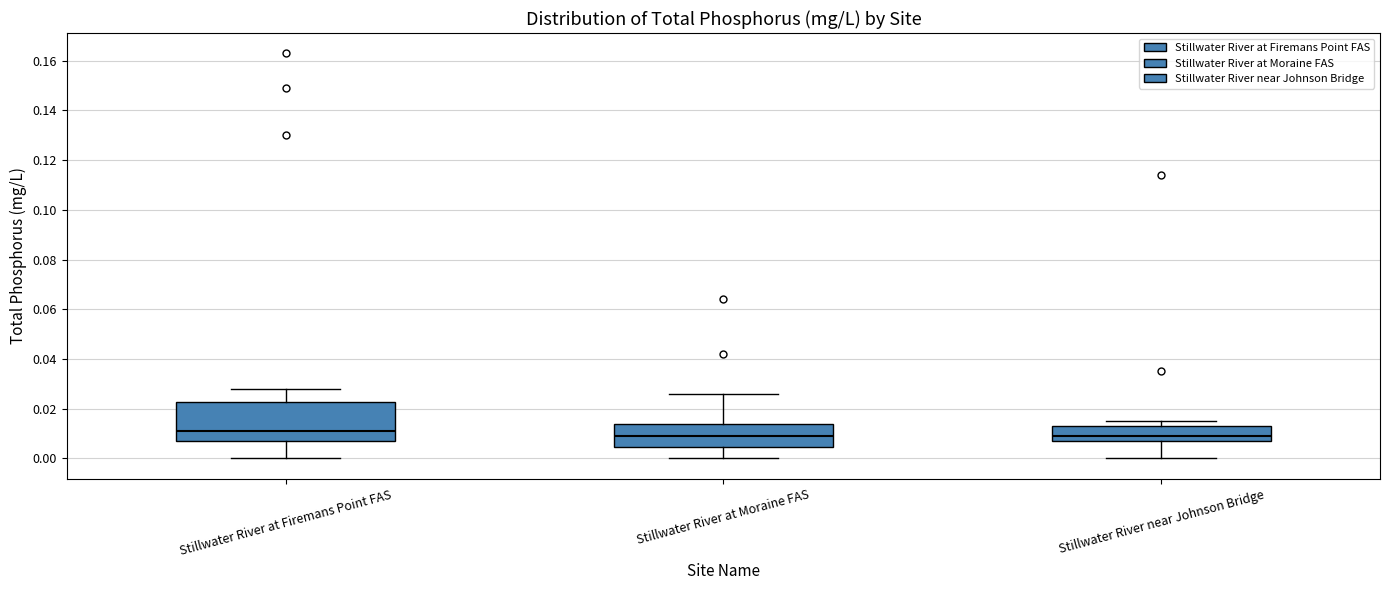

Where is the upper edge of the box for Stillwater River near Johnson Bridge on the y-axis? The values are not printed on the chart, so give them approximately, as read against the axis.

0.014